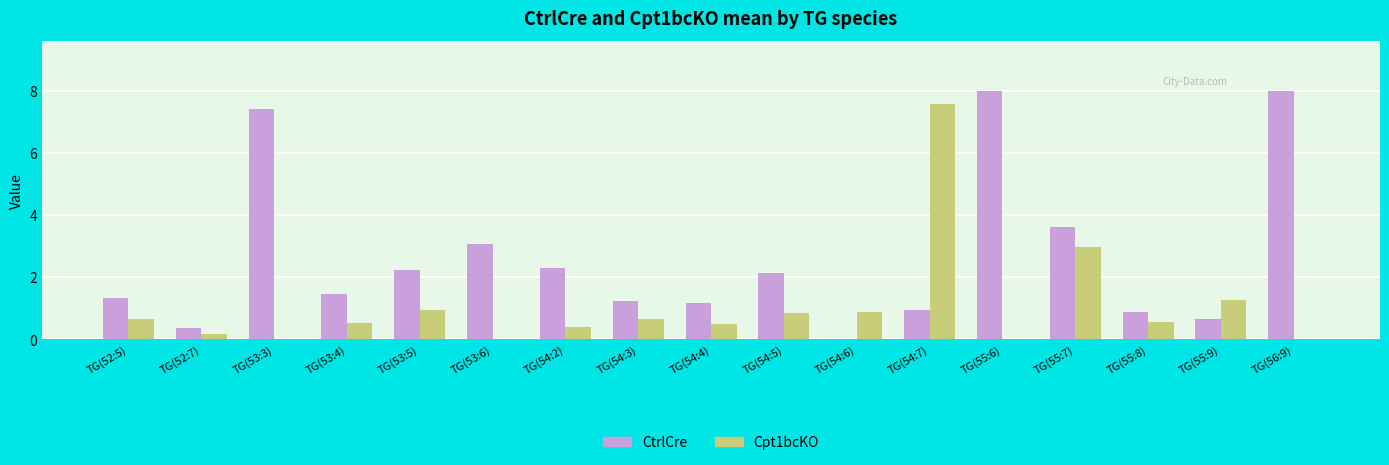

What is the highest value of the Cpt1bcKO series?

7.6